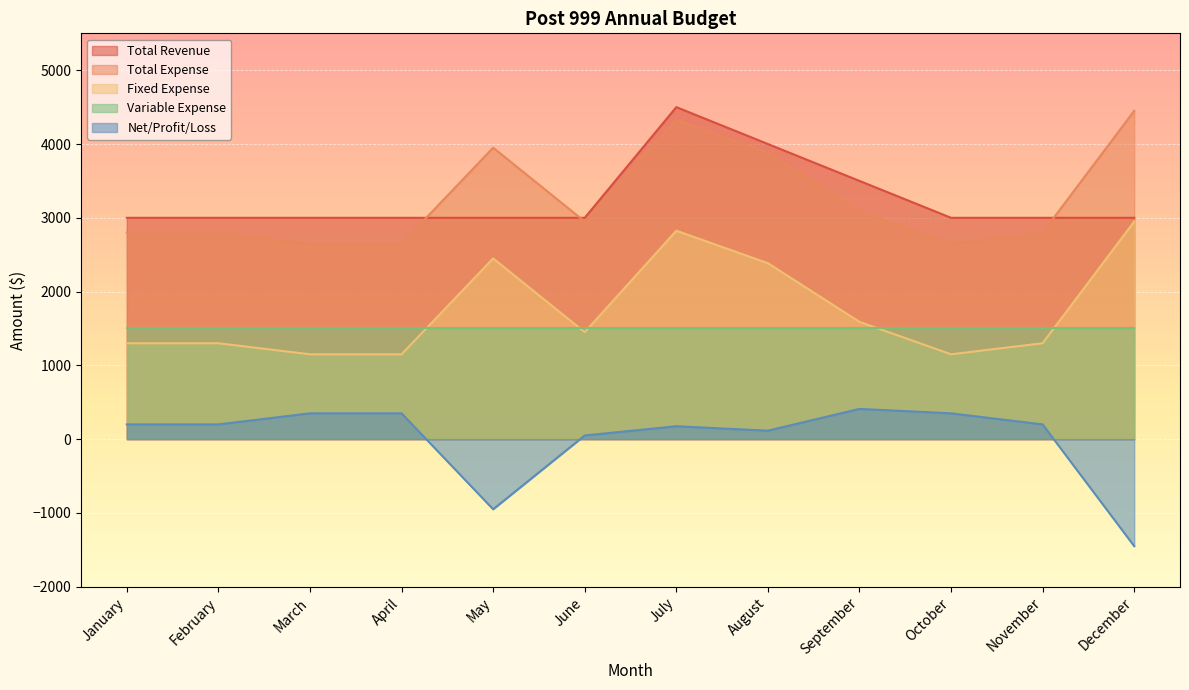

What is the average value of the Fixed Expense series?

1750